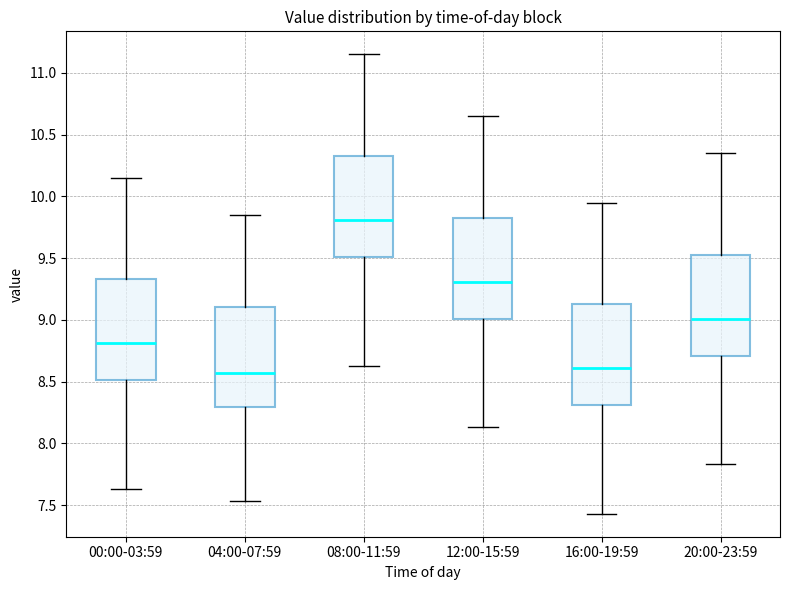

Reading left to right, transcribe this box plot: for each box, give where its median line is, the range the box spans, and where its two whiskers end, as read against the y-axis. The values are not printed on the chart, so give them approximately, as read against the axis.

00:00-03:59: median 8.80, box 8.50 to 9.35, whiskers 7.65 to 10.15
04:00-07:59: median 8.55, box 8.30 to 9.10, whiskers 7.55 to 9.85
08:00-11:59: median 9.80, box 9.50 to 10.35, whiskers 8.65 to 11.15
12:00-15:59: median 9.30, box 9.00 to 9.85, whiskers 8.15 to 10.65
16:00-19:59: median 8.60, box 8.30 to 9.15, whiskers 7.45 to 9.95
20:00-23:59: median 9.00, box 8.70 to 9.55, whiskers 7.85 to 10.35